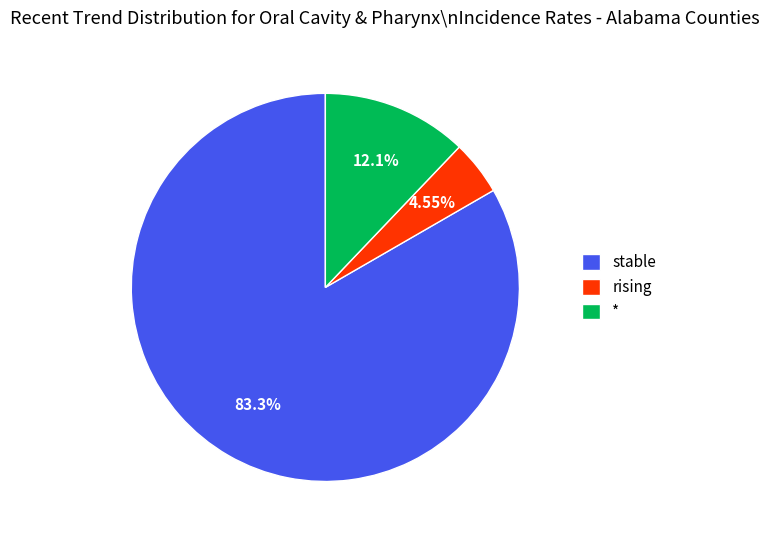

Which slice is the largest?

stable